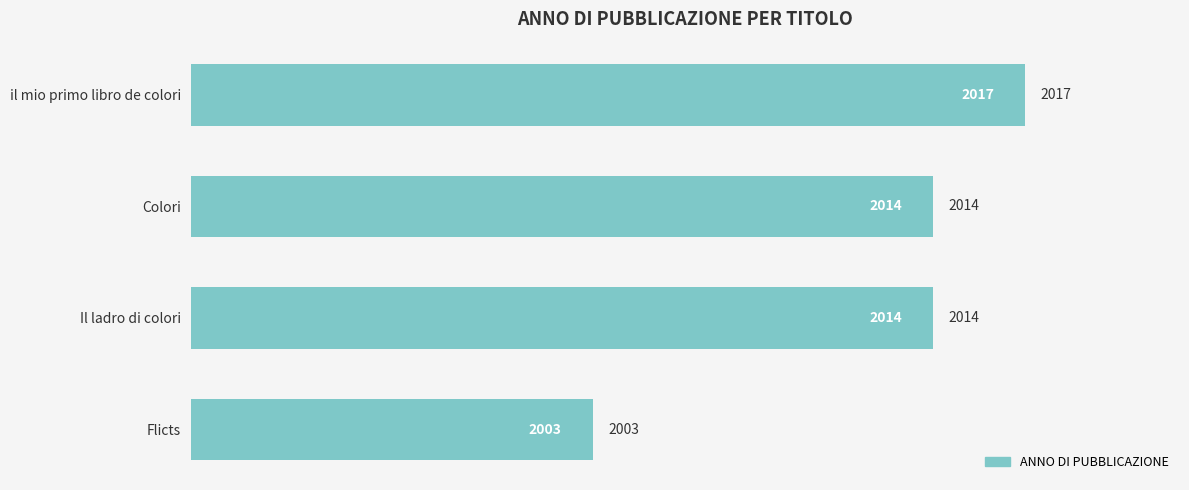

Is it true that the value at il mio primo libro de colori is 3615?

False